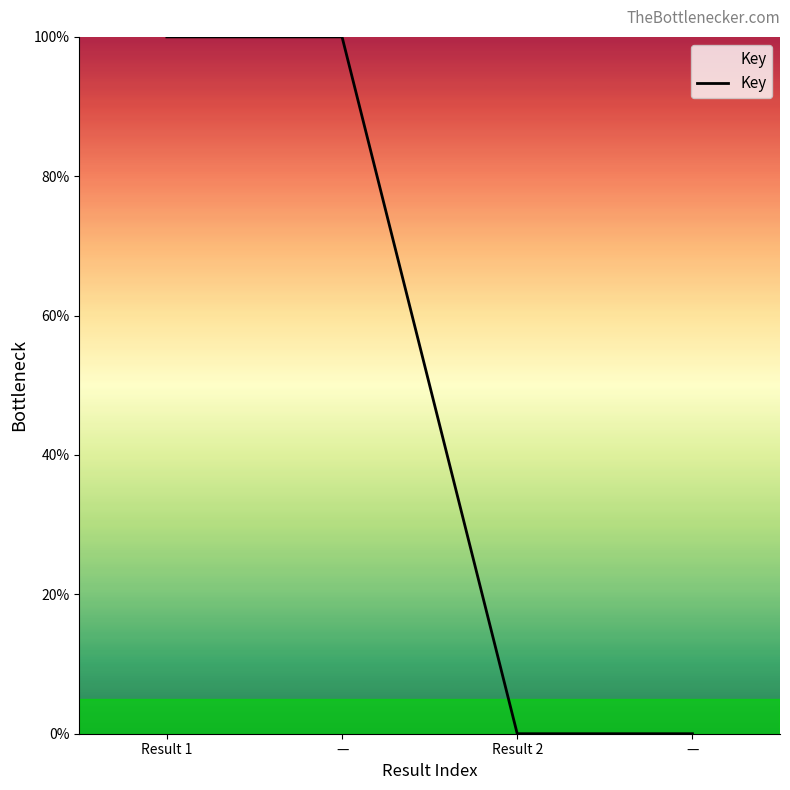

Is it true that the value at Result 1 is 100?

True